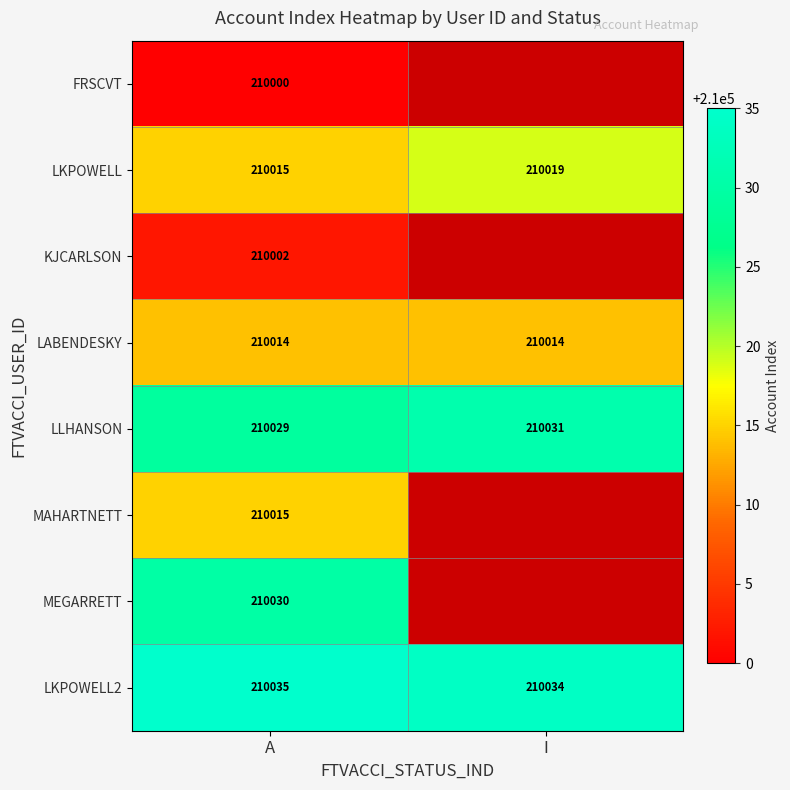

Is it true that MEGARRETT equals 133812 at A?

False